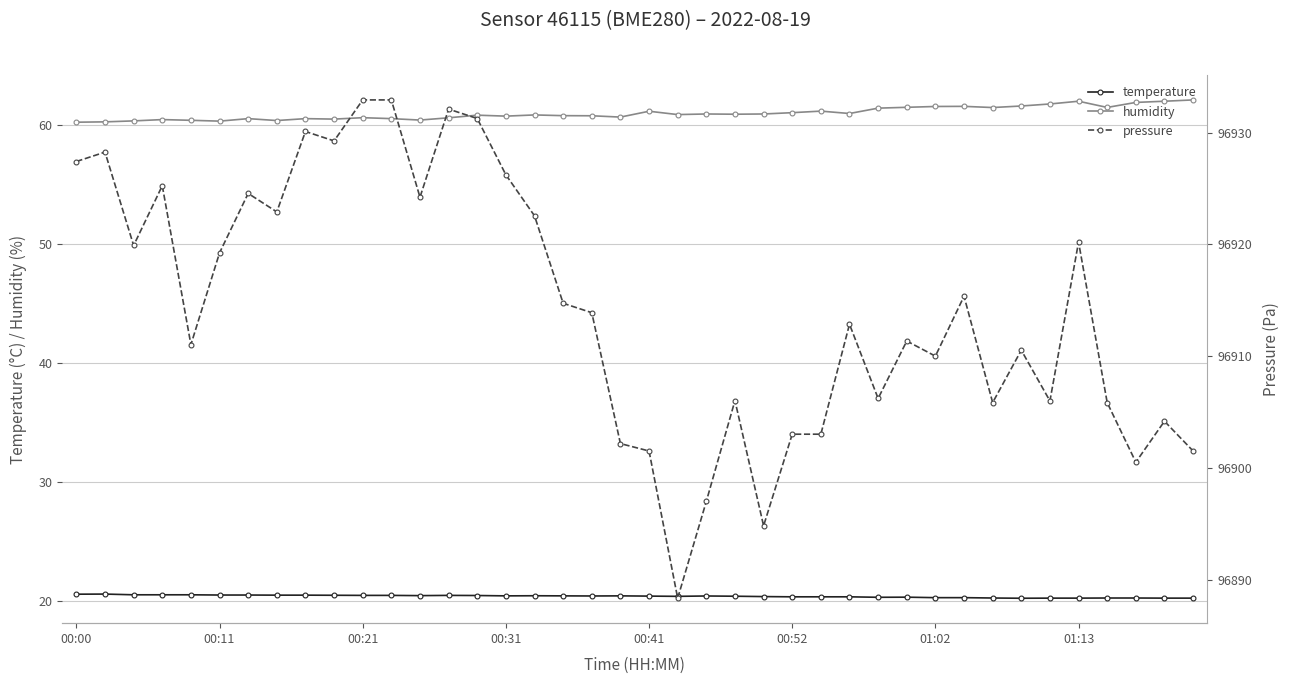

True or false: temperature and humidity cross at least once.

False